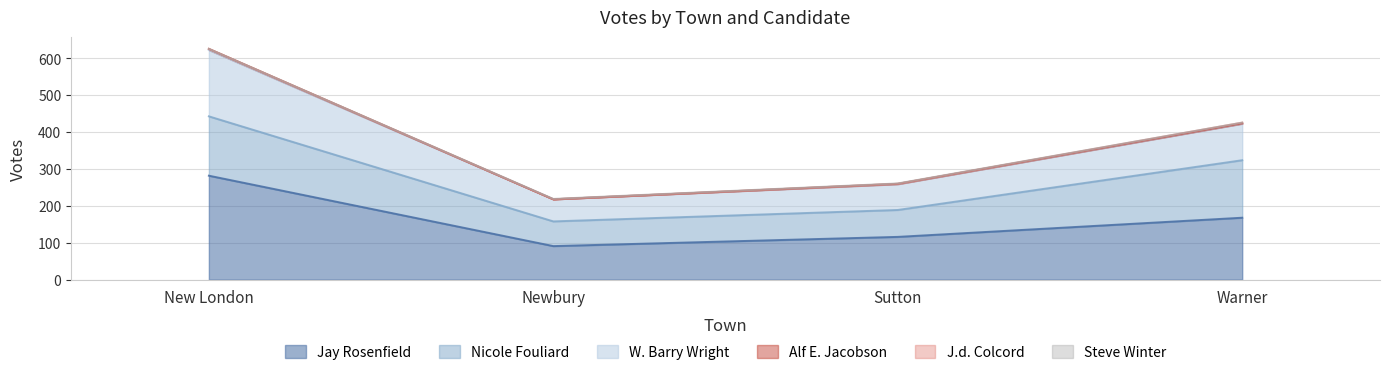

What are all the series names shown in the legend?

Jay Rosenfield, Nicole Fouliard, W. Barry Wright, Alf E. Jacobson, J.d. Colcord, Steve Winter